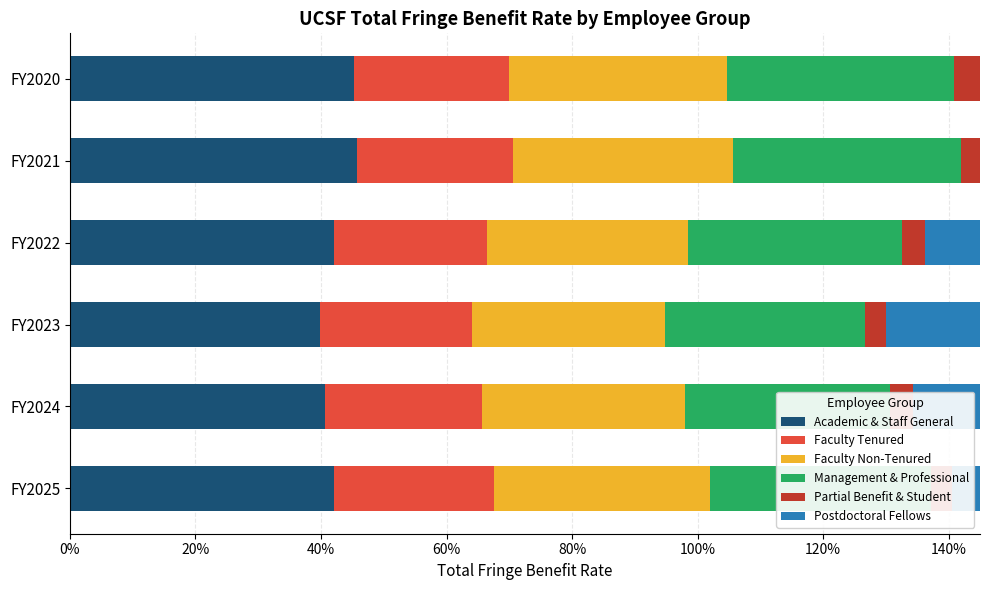

How many bars are there in total?

36